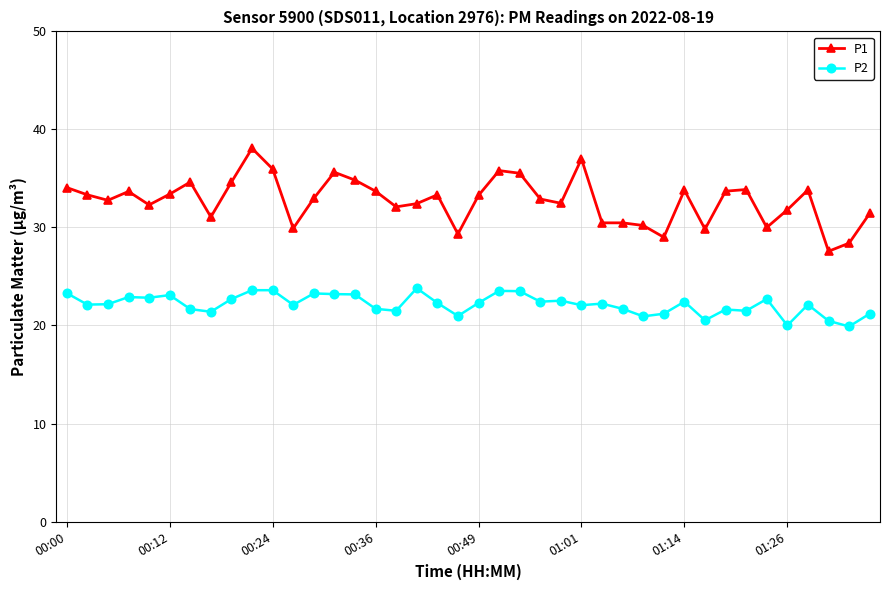

True or false: P1 has more than 0 interior local peaks.

True